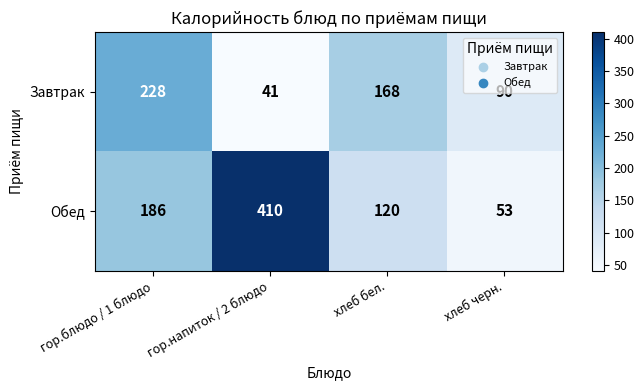

What is the difference between the maximum and minimum values in the Обед series?

357